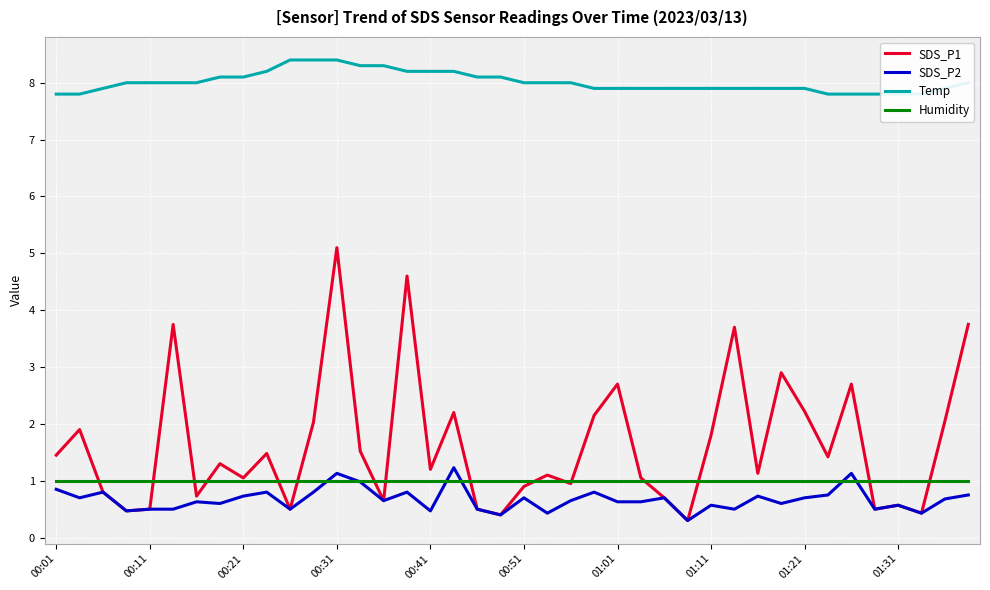

True or false: Temp has more than 0 interior local peaks.

False